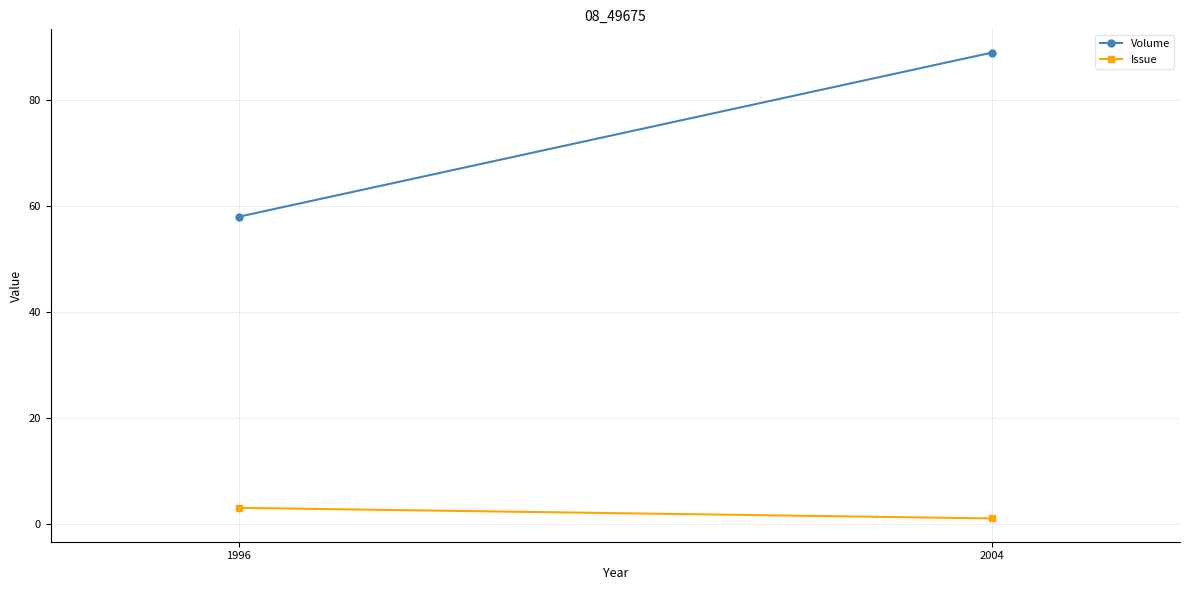

The value of Volume at 2004 is 42. True or false?

False